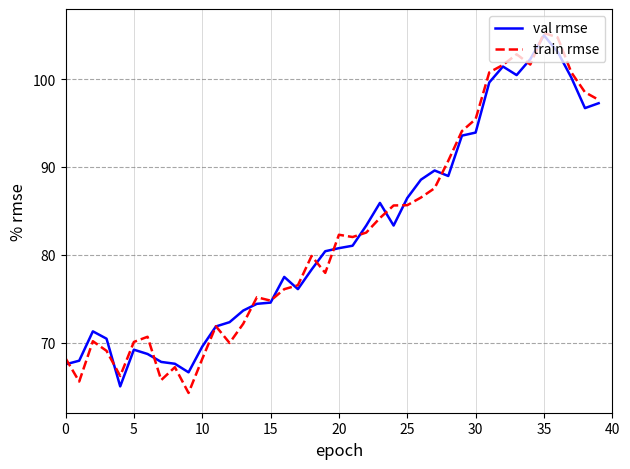

What is the maximum value for val rmse?

105.0